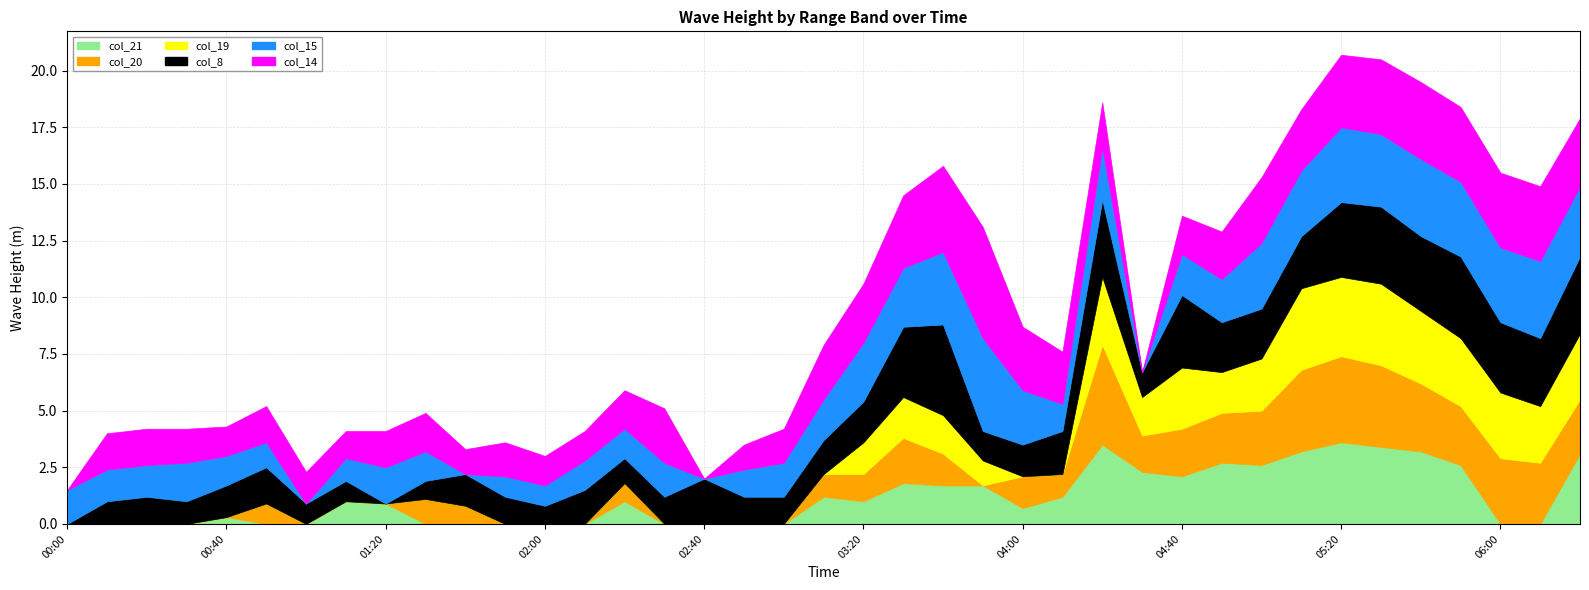

How many lines are shown in the chart?

6